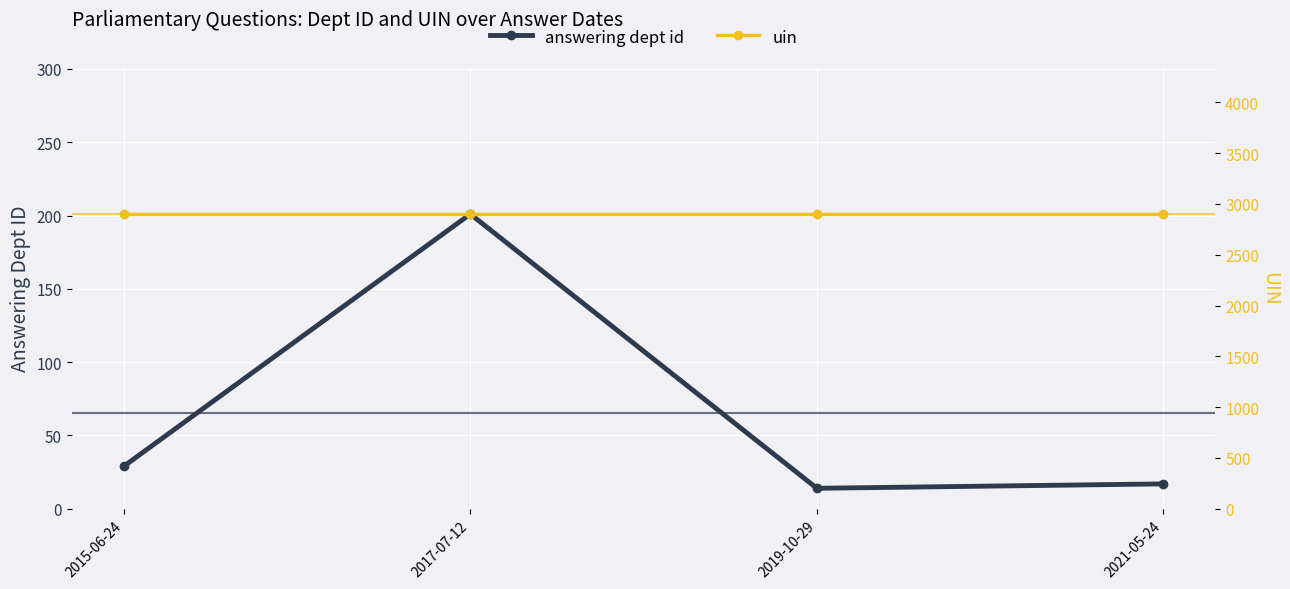

Rank the series by their average value, from lowest to highest.

answering dept id, uin